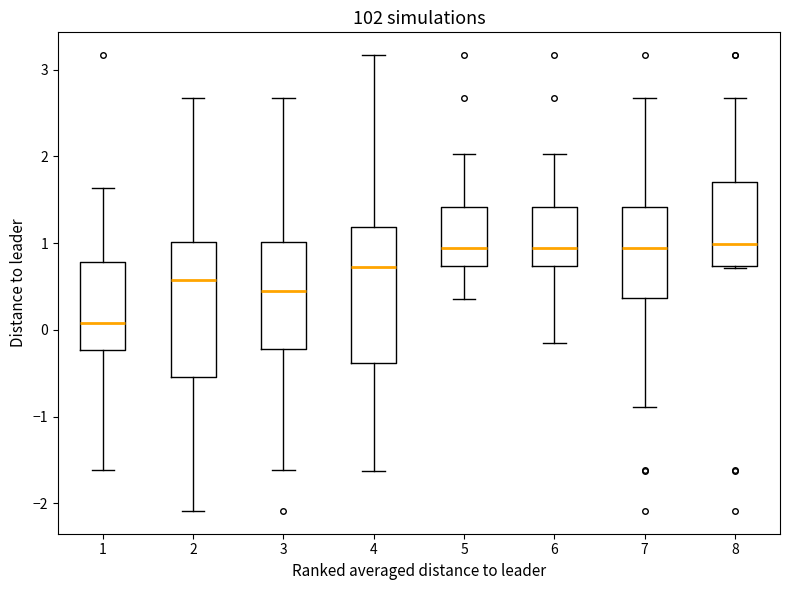

Where is the lower edge of the box at x = 8 on the y-axis? The values are not printed on the chart, so give them approximately, as read against the axis.

0.7